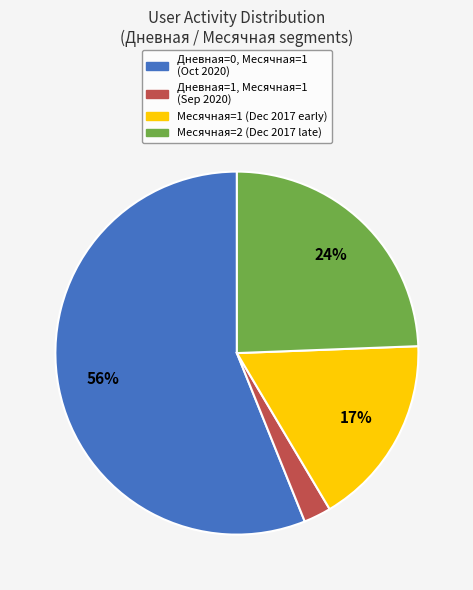

To the nearest percent, what is the average slice percentage?

25%